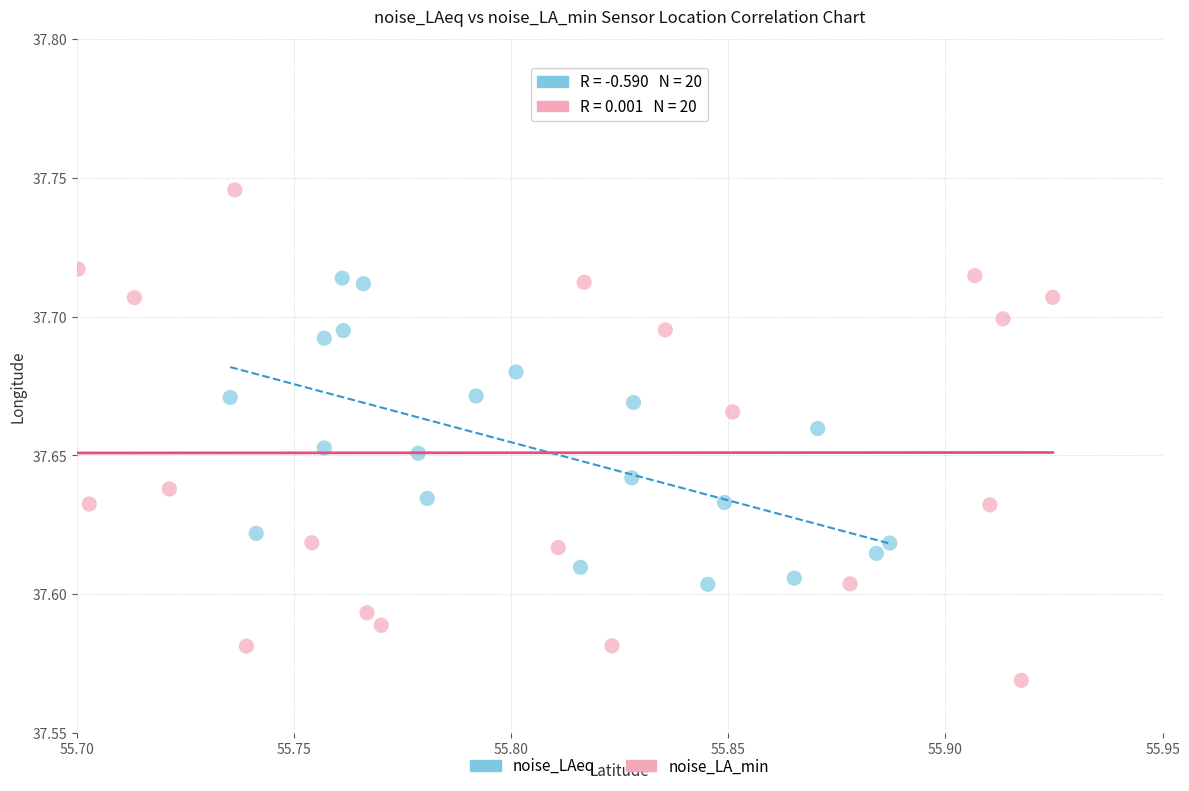

Which series contains the highest Y value?

noise_LA_min